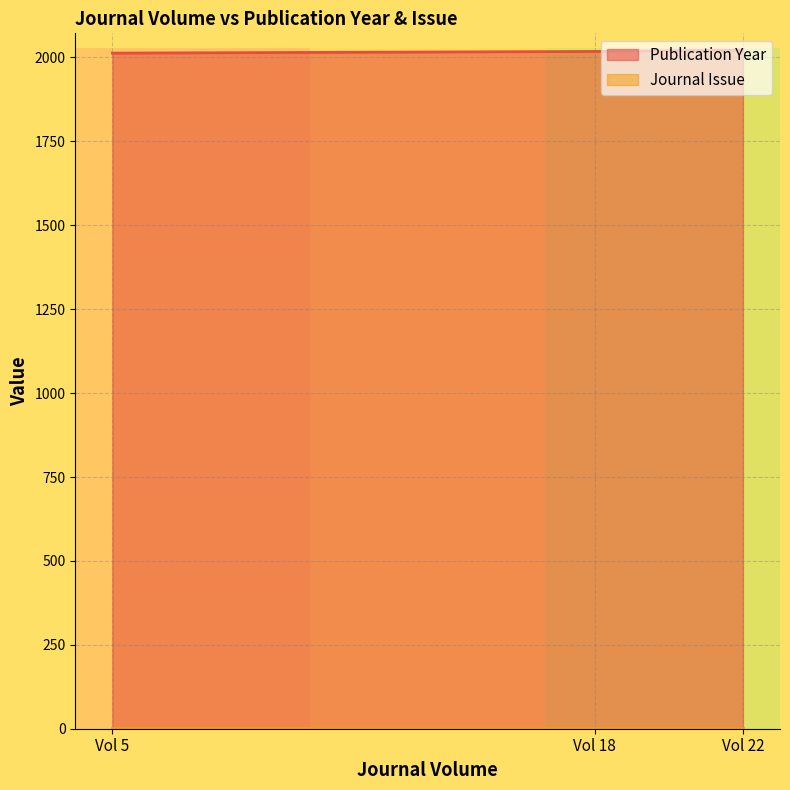

What is the value of the 3rd point from the left?

2022